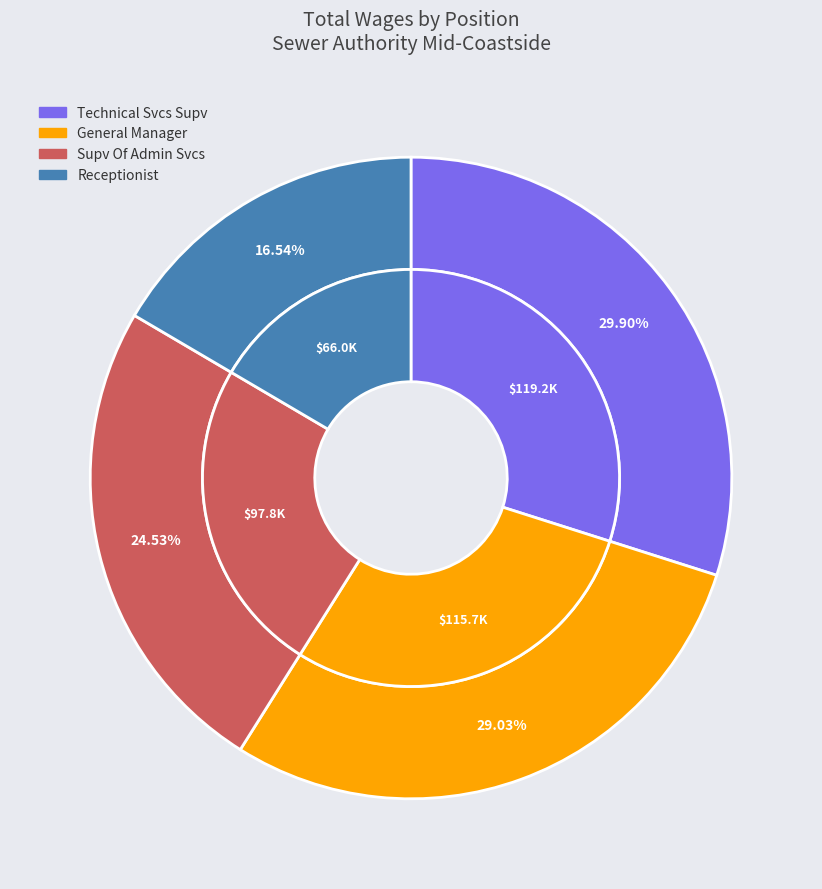

True or false: Supv Of Admin Svcs accounts for 25% of the total.

True